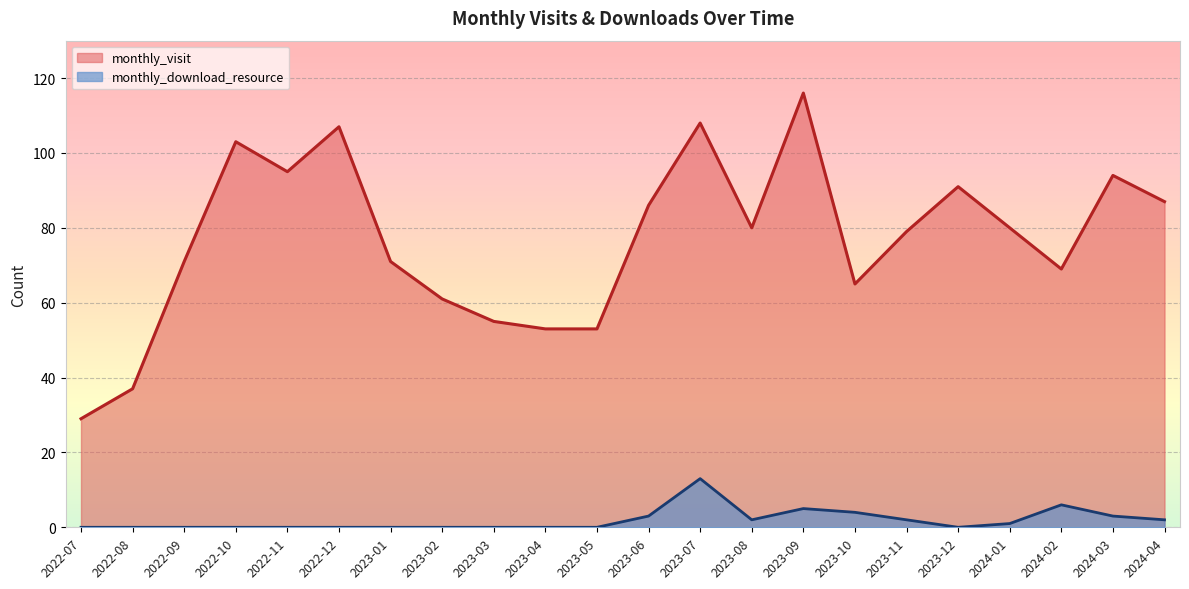

How many lines are shown in the chart?

2